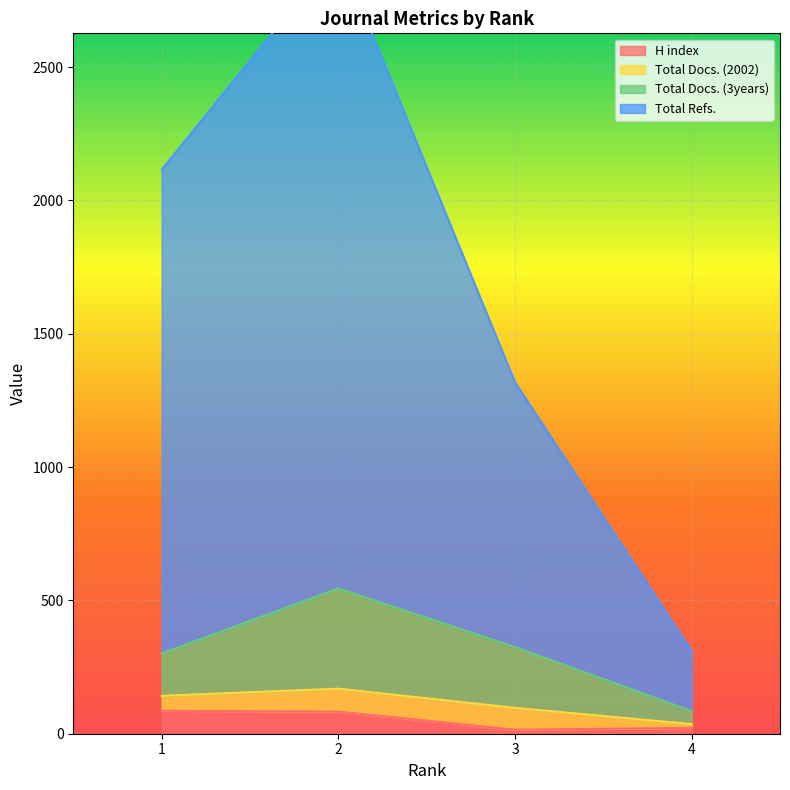

The value of H index at 1 is 86. True or false?

True